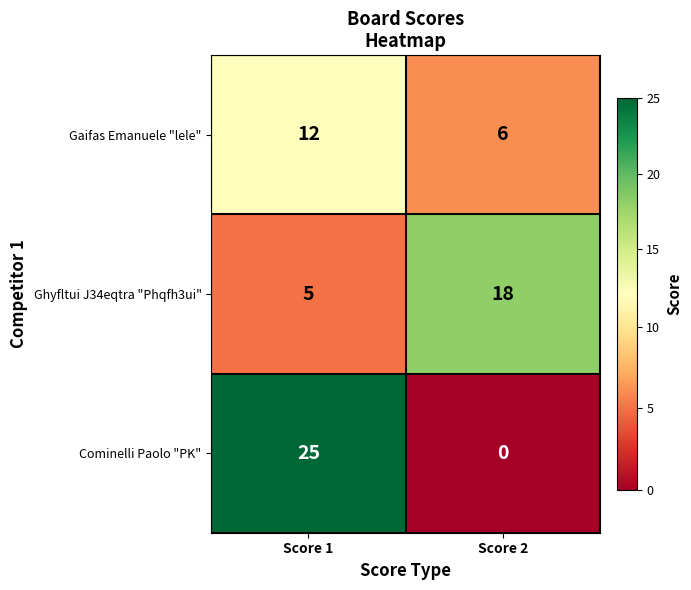

List the series in order of their peak value, highest first.

Cominelli Paolo "PK", Ghyfltui J34eqtra "Phqfh3ui", Gaifas Emanuele "lele"